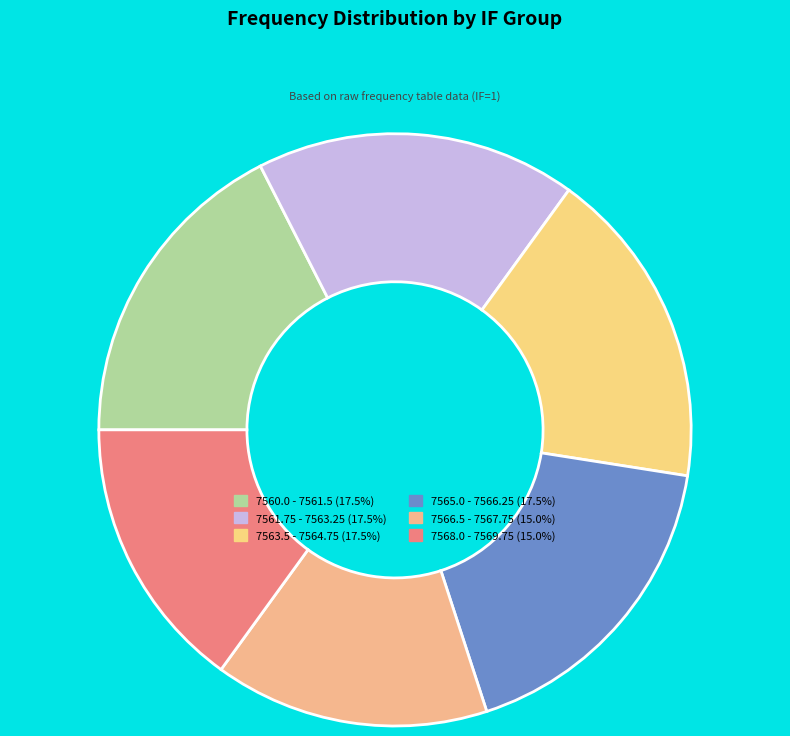

How many slices are in this pie chart?

6